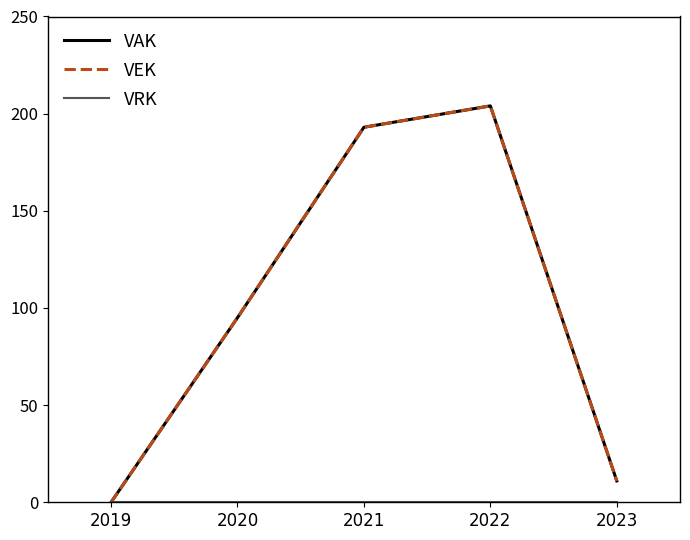

What is the value of the VAK point at the 3rd from the left?

193